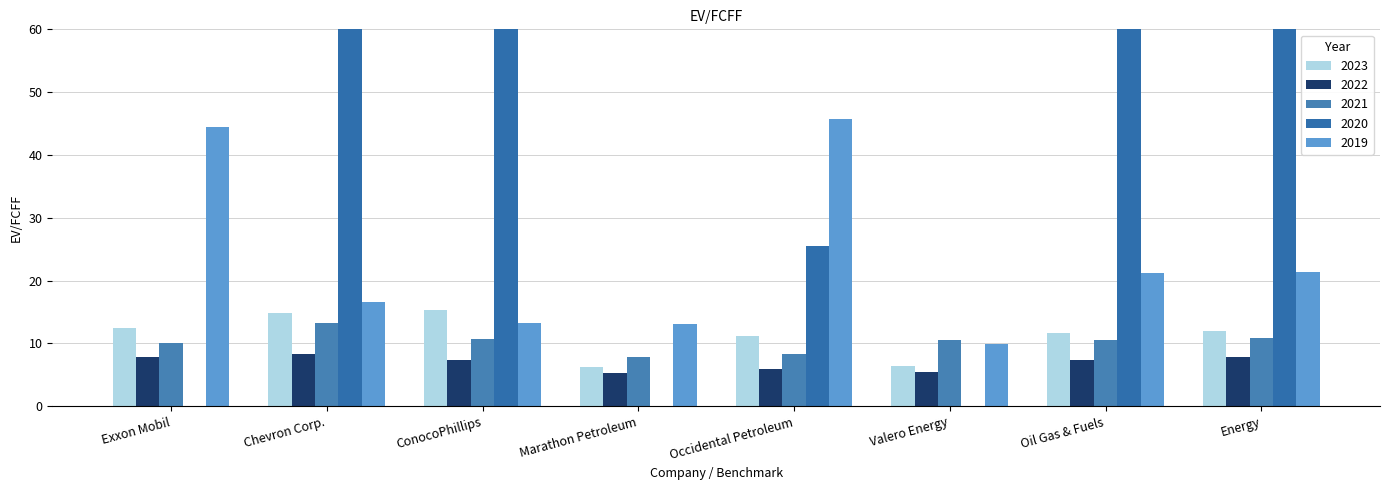

List the labels in order of 2022 value, largest first.

Chevron Corp., Exxon Mobil, Energy, ConocoPhillips, Oil Gas & Fuels, Occidental Petroleum, Valero Energy, Marathon Petroleum